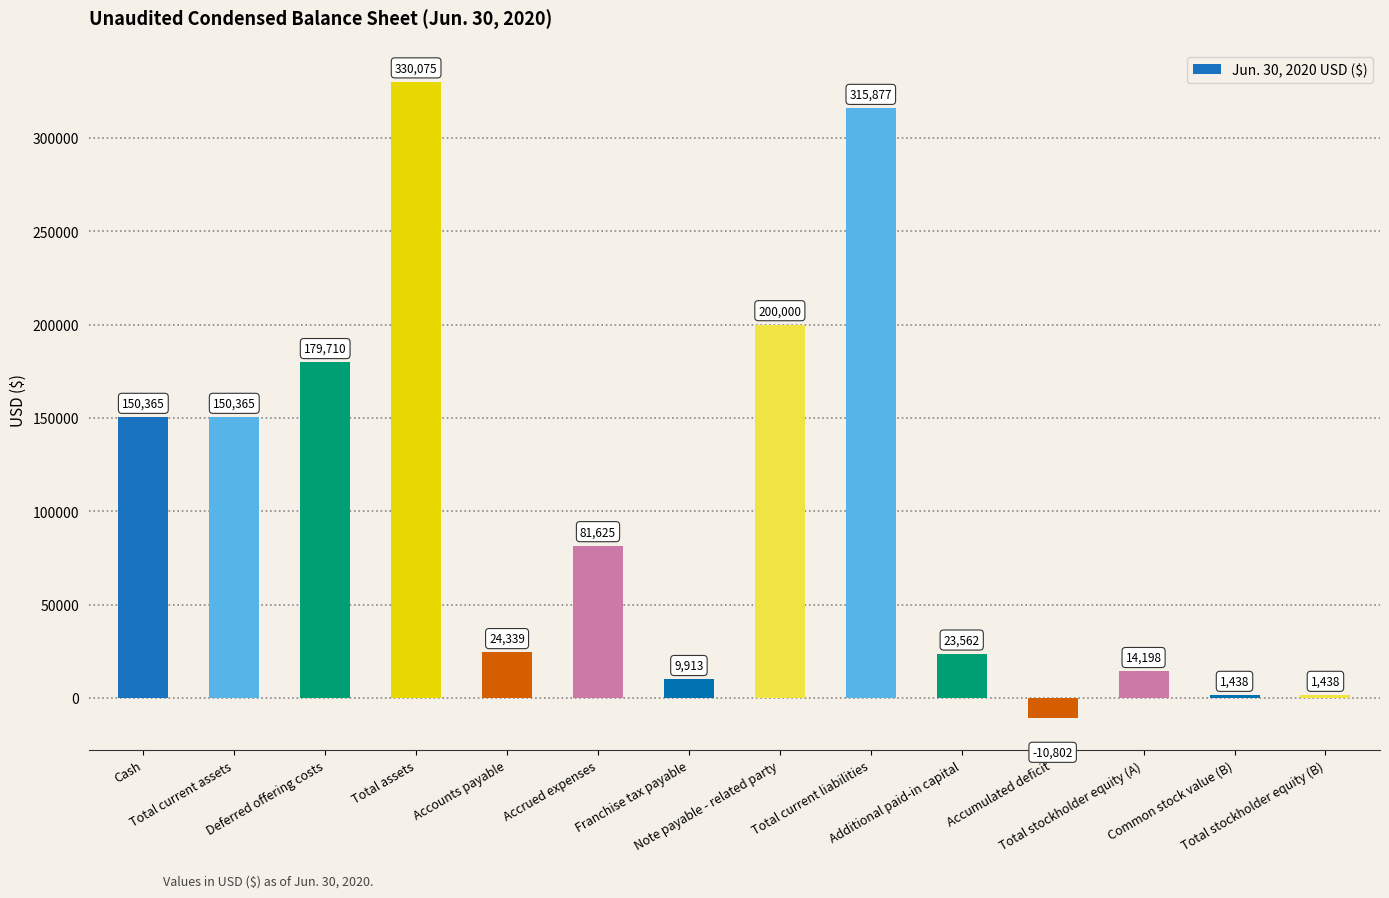

The chart shows a value of -10802 at Accumulated deficit. True or false?

True